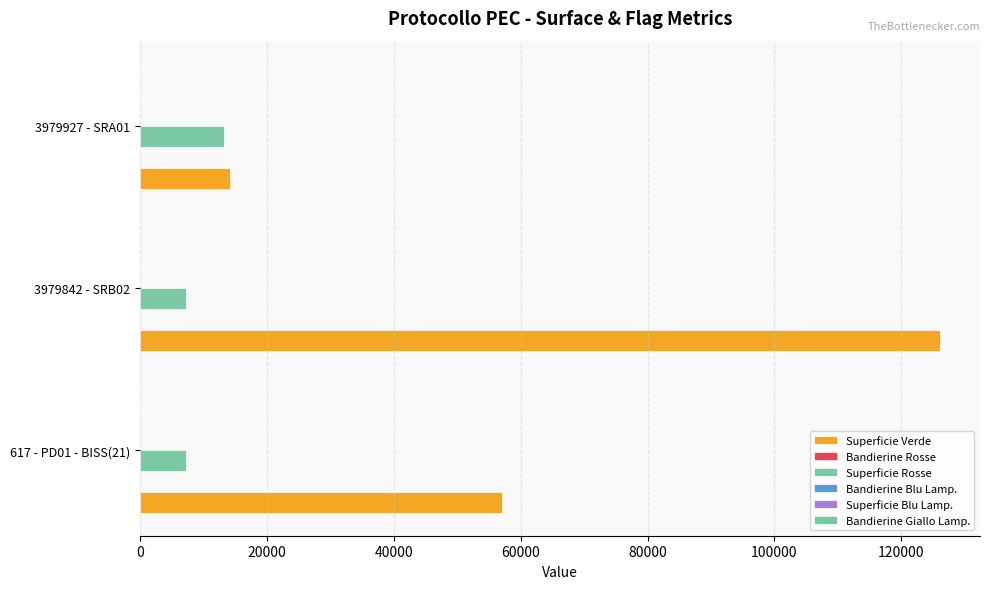

How many values in the Superficie Rosse series exceed 7327?

1